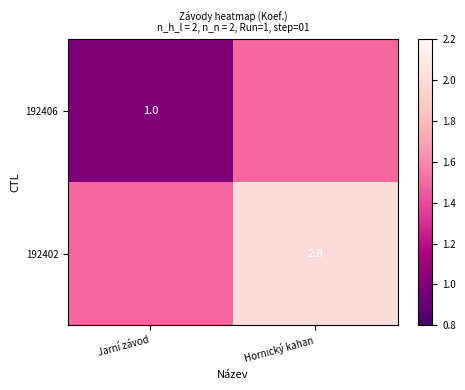

Is it true that 192402 equals 0.6 at Hornický kahan?

False